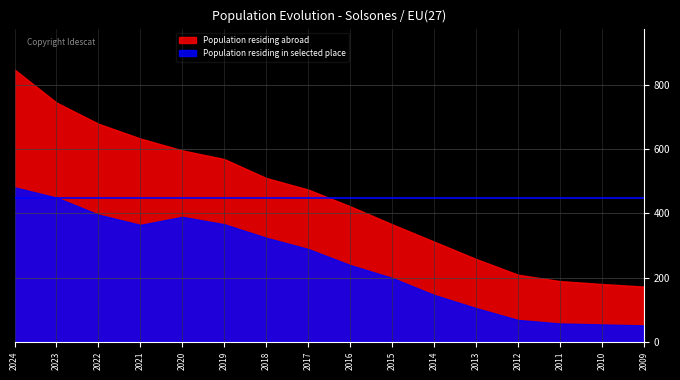

How many distinct data groups are displayed?

2